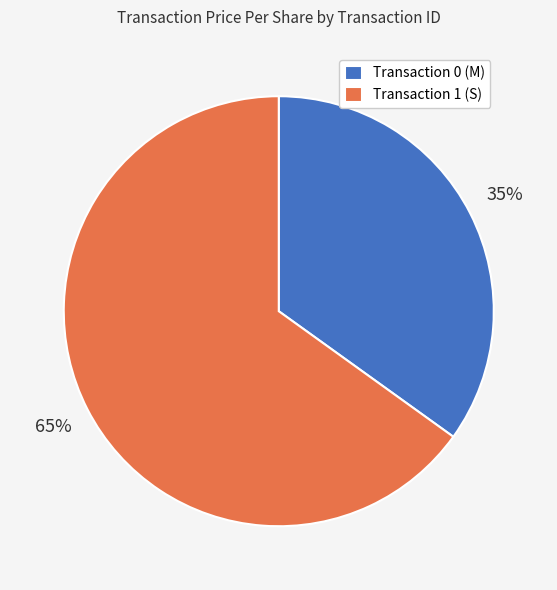

How many slices are in this pie chart?

2